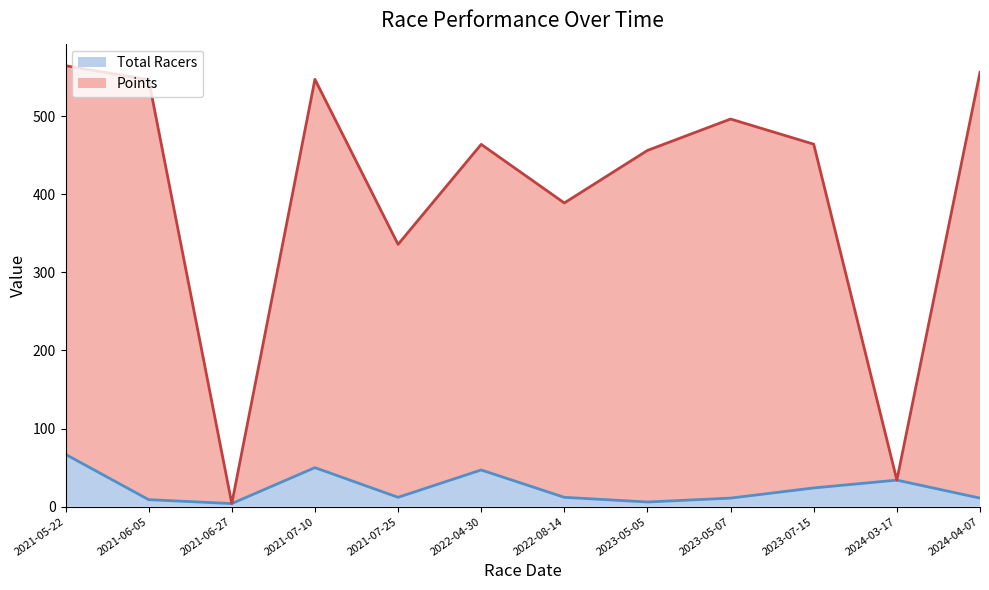

Reading left to right, what are all the values shown in this chart?

Total Racers: 2021-05-22=67.0	2021-06-05=9.0	2021-06-27=4.0	2021-07-10=50.0	2021-07-25=12.0	2022-04-30=47.0	2022-08-14=12.0	2023-05-05=6.0	2023-05-07=11.0	2023-07-15=24.0	2024-03-17=34.0	2024-04-07=11.0
Points: 2021-05-22=564.4	2021-06-05=546.5	2021-06-27=4.0	2021-07-10=547.0	2021-07-25=335.8	2022-04-30=463.8	2022-08-14=388.8	2023-05-05=456.0	2023-05-07=496.2	2023-07-15=464.0	2024-03-17=34.0	2024-04-07=556.0